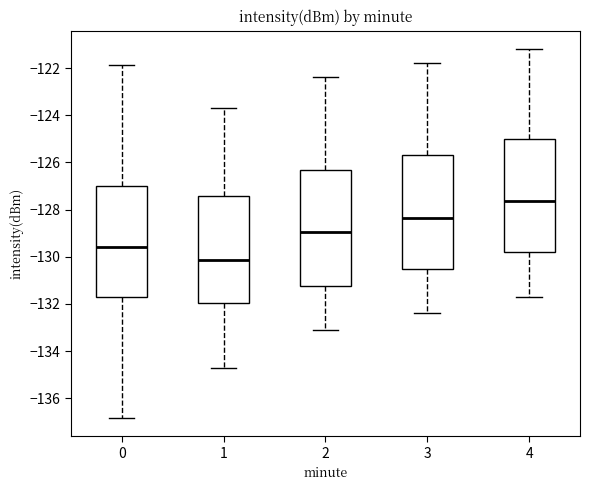

Where is the lower edge of the box at x = 3 on the y-axis? The values are not printed on the chart, so give them approximately, as read against the axis.

-130.4